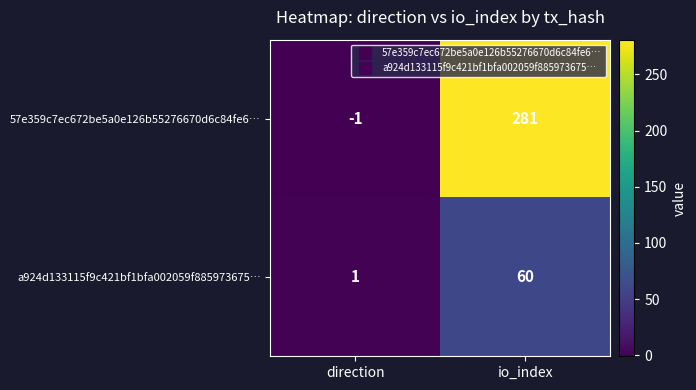

Is it true that 57e359c7ec672be5a0e126b55276670d6c84fe6… equals 76 at io_index?

False